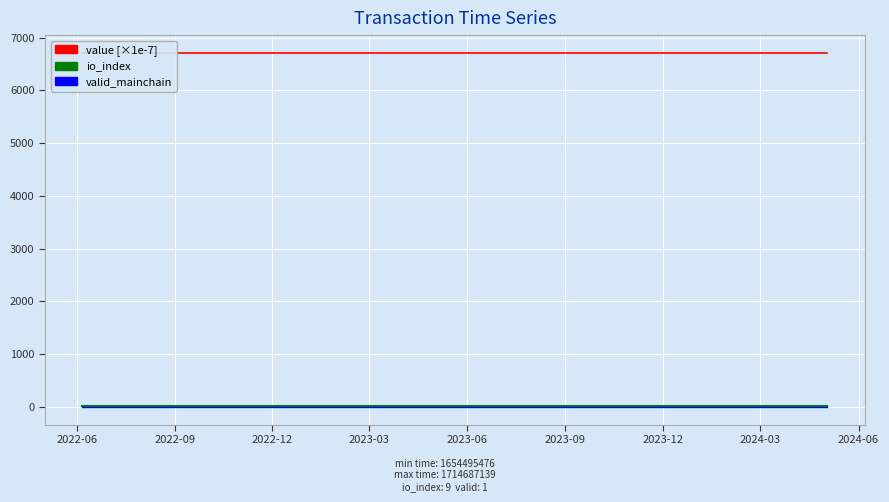

What is the average value of the value [×1e-7] series?

6710.8